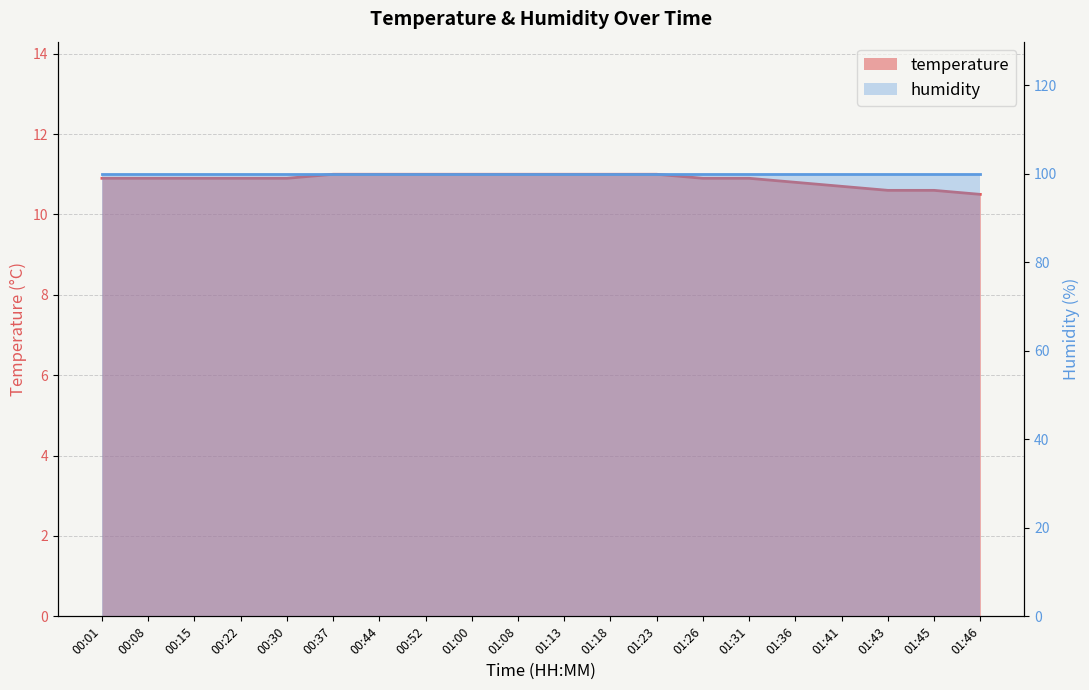

List the labels in order of value, largest first.

00:37, 00:44, 00:52, 01:00, 01:08, 01:13, 01:18, 01:23, 00:01, 00:08, 00:15, 00:22, 00:30, 01:26, 01:31, 01:36, 01:41, 01:43, 01:45, 01:46